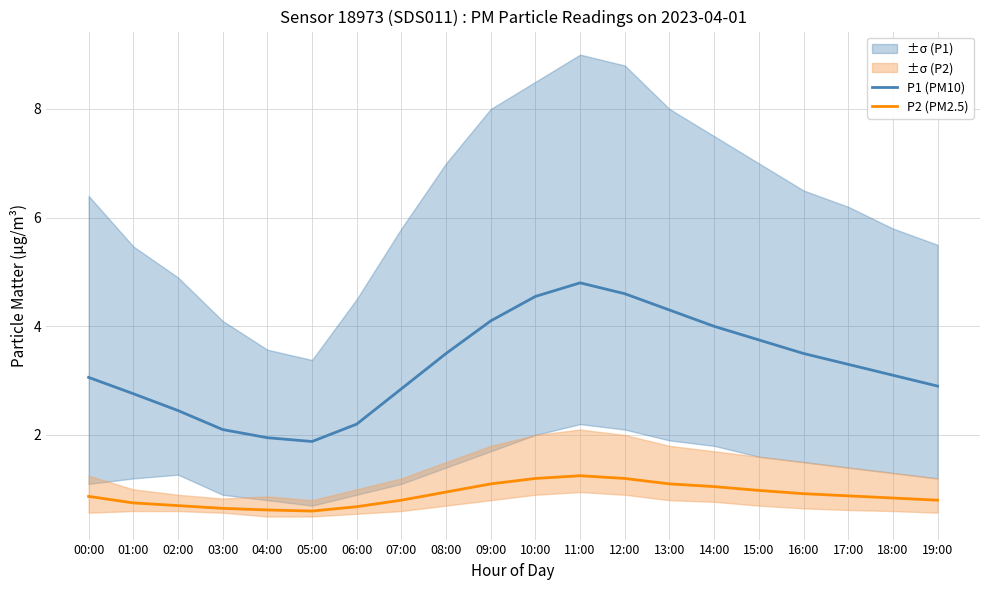

Which series changed the most between 08:00 and 10:00?

P1 (PM10)